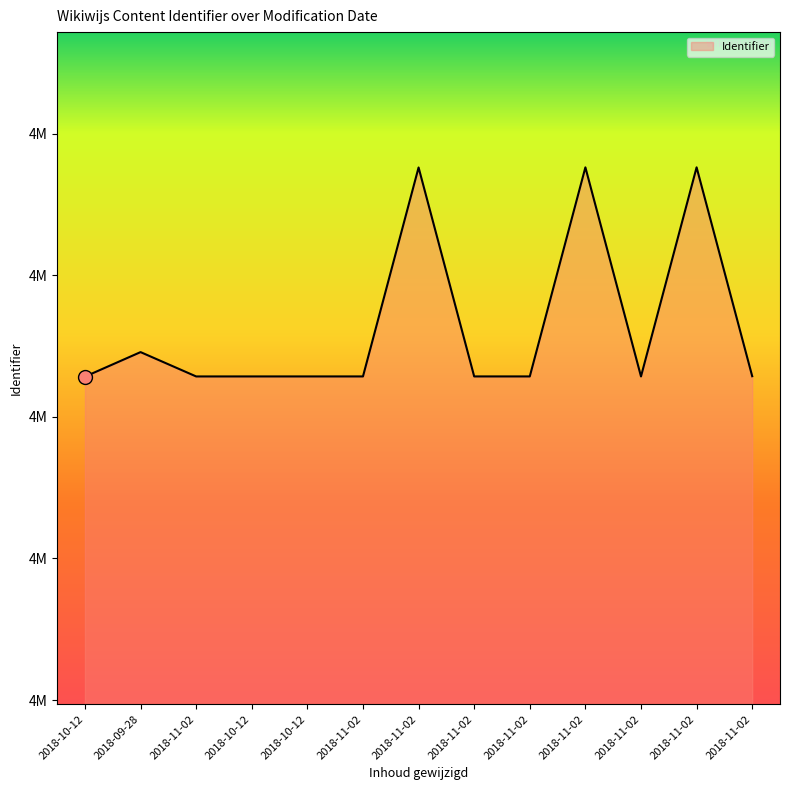

What is the ratio of the value at 2018-10-12 to the value at 2018-10-12?

1.0